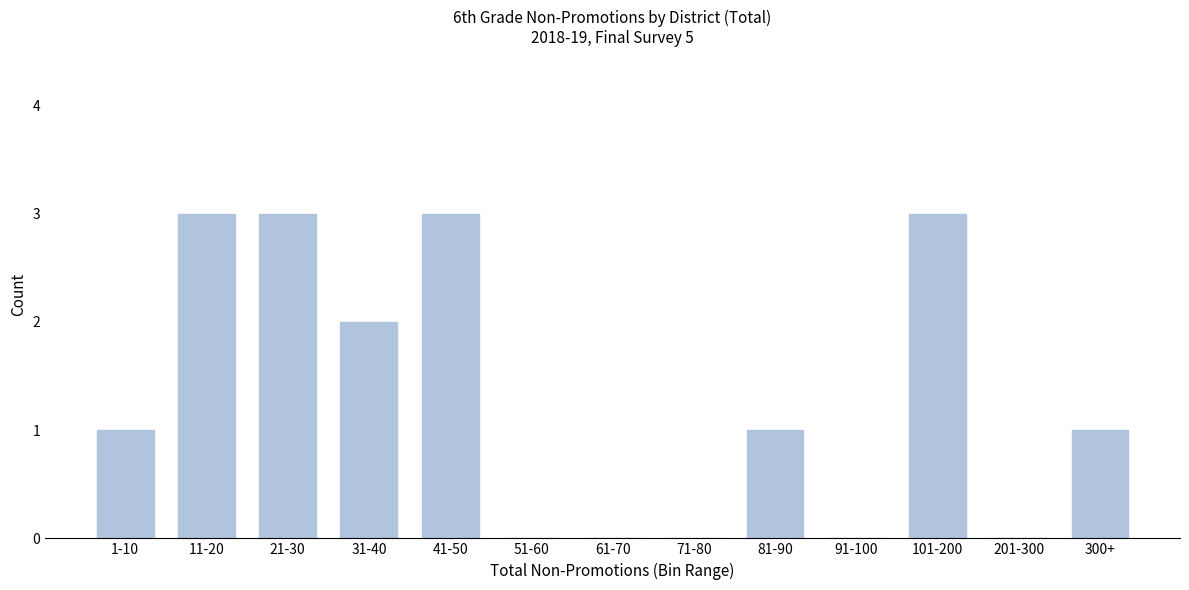

Reading left to right, extract all data points from this chart.

1-10=1	11-20=3	21-30=3	31-40=2	41-50=3	51-60=0	61-70=0	71-80=0	81-90=1	91-100=0	101-200=3	201-300=0	300+=1